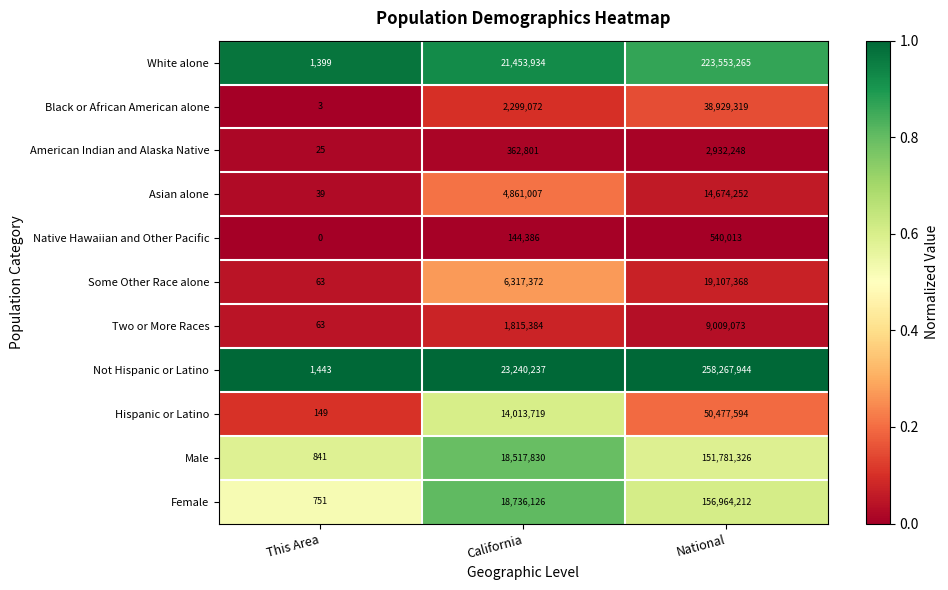

Between This Area and California, which series saw the biggest shift?

Not Hispanic or Latino